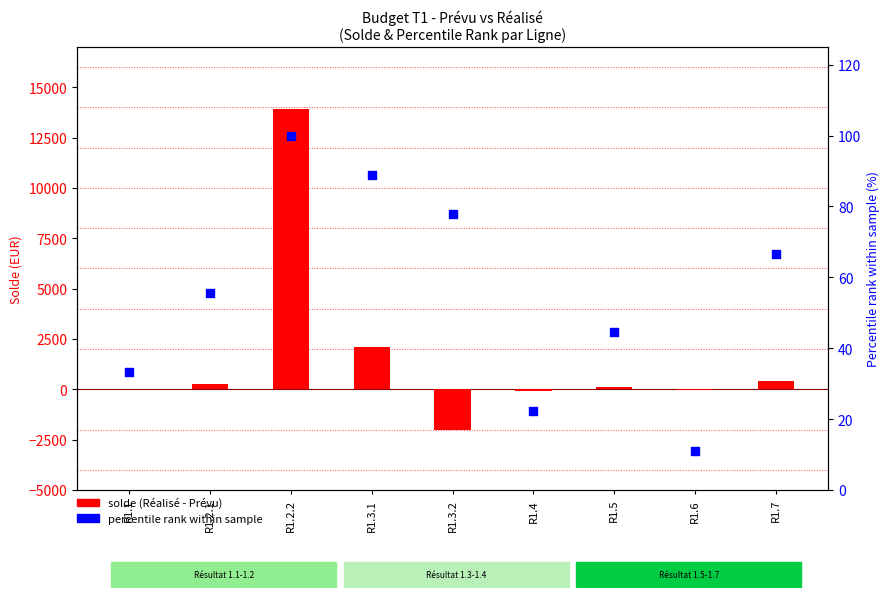

At how many categories does at least one series exceed 6030?

1